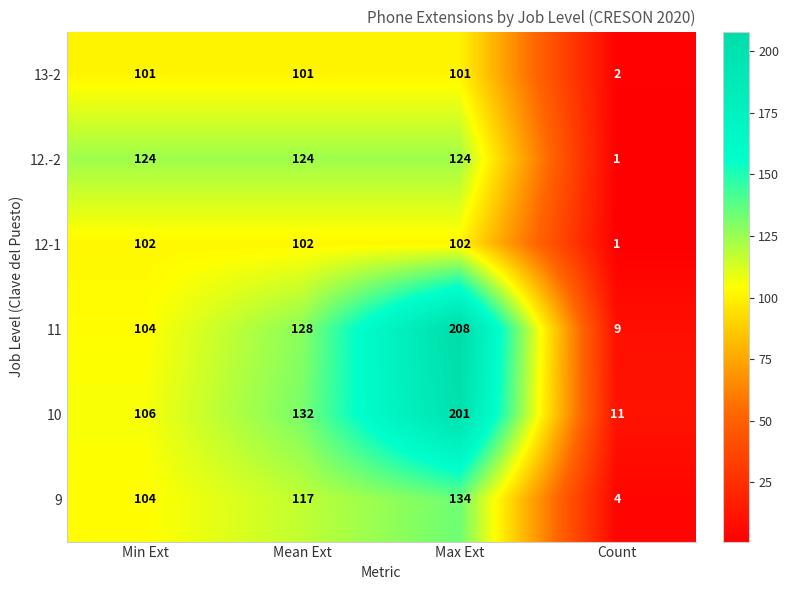

Is it true that 12-1 equals 102 at Max Ext?

True